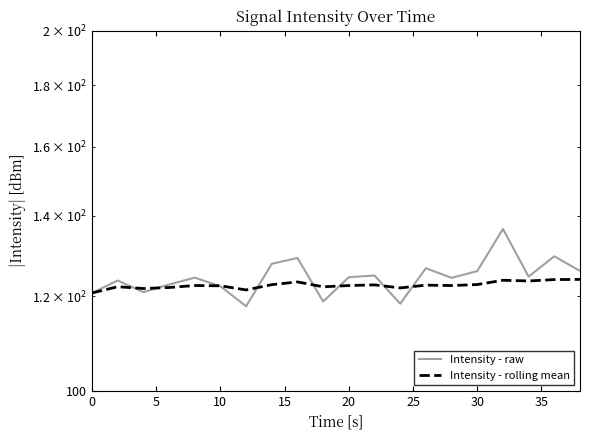

How many data points in Intensity - raw are less than 124?

8